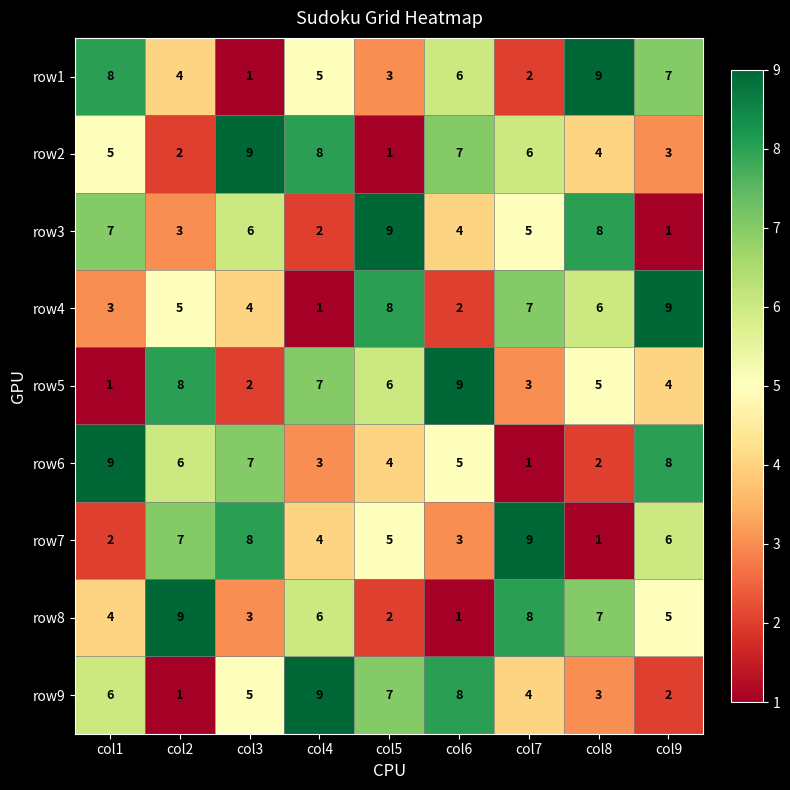

Count the row2 values in the range 3 to 7.

5